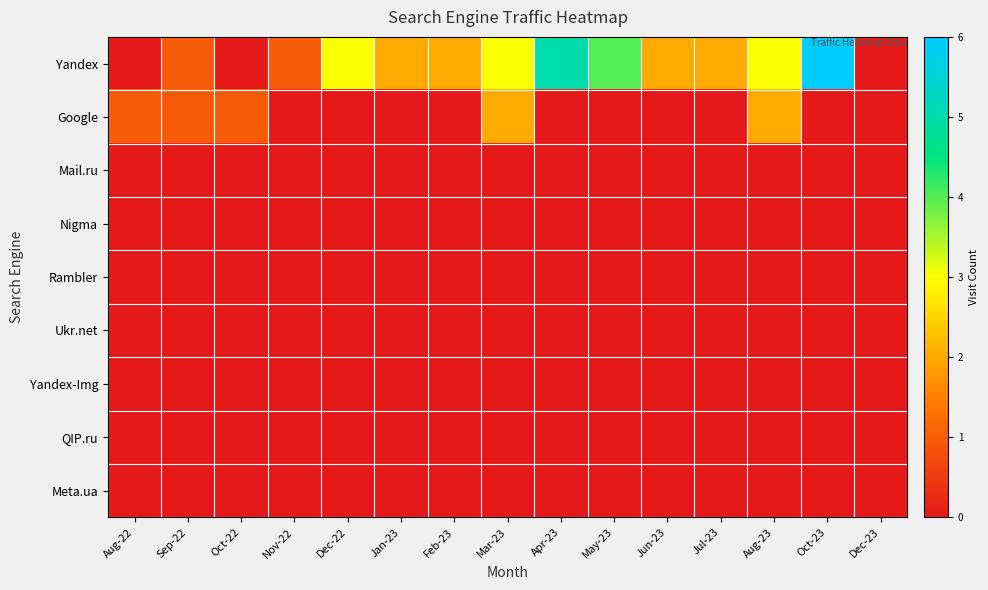

Reading right to left, list all the values displayed in this chart.

Yandex: Dec-23=0	Oct-23=6	Aug-23=3	Jul-23=2	Jun-23=2	May-23=4	Apr-23=5	Mar-23=3	Feb-23=2	Jan-23=2	Dec-22=3	Nov-22=1	Oct-22=0	Sep-22=1	Aug-22=0
Google: Dec-23=0	Oct-23=0	Aug-23=2	Jul-23=0	Jun-23=0	May-23=0	Apr-23=0	Mar-23=2	Feb-23=0	Jan-23=0	Dec-22=0	Nov-22=0	Oct-22=1	Sep-22=1	Aug-22=1
Mail.ru: Dec-23=0	Oct-23=0	Aug-23=0	Jul-23=0	Jun-23=0	May-23=0	Apr-23=0	Mar-23=0	Feb-23=0	Jan-23=0	Dec-22=0	Nov-22=0	Oct-22=0	Sep-22=0	Aug-22=0
Nigma: Dec-23=0	Oct-23=0	Aug-23=0	Jul-23=0	Jun-23=0	May-23=0	Apr-23=0	Mar-23=0	Feb-23=0	Jan-23=0	Dec-22=0	Nov-22=0	Oct-22=0	Sep-22=0	Aug-22=0
Rambler: Dec-23=0	Oct-23=0	Aug-23=0	Jul-23=0	Jun-23=0	May-23=0	Apr-23=0	Mar-23=0	Feb-23=0	Jan-23=0	Dec-22=0	Nov-22=0	Oct-22=0	Sep-22=0	Aug-22=0
Ukr.net: Dec-23=0	Oct-23=0	Aug-23=0	Jul-23=0	Jun-23=0	May-23=0	Apr-23=0	Mar-23=0	Feb-23=0	Jan-23=0	Dec-22=0	Nov-22=0	Oct-22=0	Sep-22=0	Aug-22=0
Yandex-Img: Dec-23=0	Oct-23=0	Aug-23=0	Jul-23=0	Jun-23=0	May-23=0	Apr-23=0	Mar-23=0	Feb-23=0	Jan-23=0	Dec-22=0	Nov-22=0	Oct-22=0	Sep-22=0	Aug-22=0
QIP.ru: Dec-23=0	Oct-23=0	Aug-23=0	Jul-23=0	Jun-23=0	May-23=0	Apr-23=0	Mar-23=0	Feb-23=0	Jan-23=0	Dec-22=0	Nov-22=0	Oct-22=0	Sep-22=0	Aug-22=0
Meta.ua: Dec-23=0	Oct-23=0	Aug-23=0	Jul-23=0	Jun-23=0	May-23=0	Apr-23=0	Mar-23=0	Feb-23=0	Jan-23=0	Dec-22=0	Nov-22=0	Oct-22=0	Sep-22=0	Aug-22=0